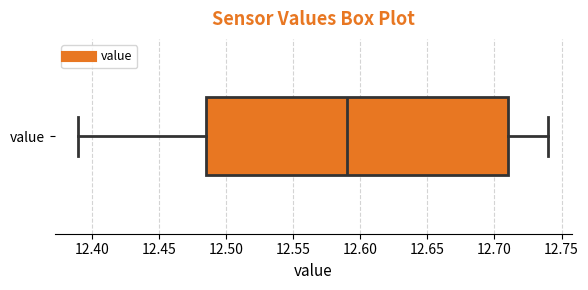

Transcribe this box plot: give where the median line is, the range the box spans, and where the two whiskers end, as read against the x-axis. The values are not printed on the chart, so give them approximately, as read against the axis.

median 12.590, box 12.485 to 12.710, whiskers 12.390 to 12.740